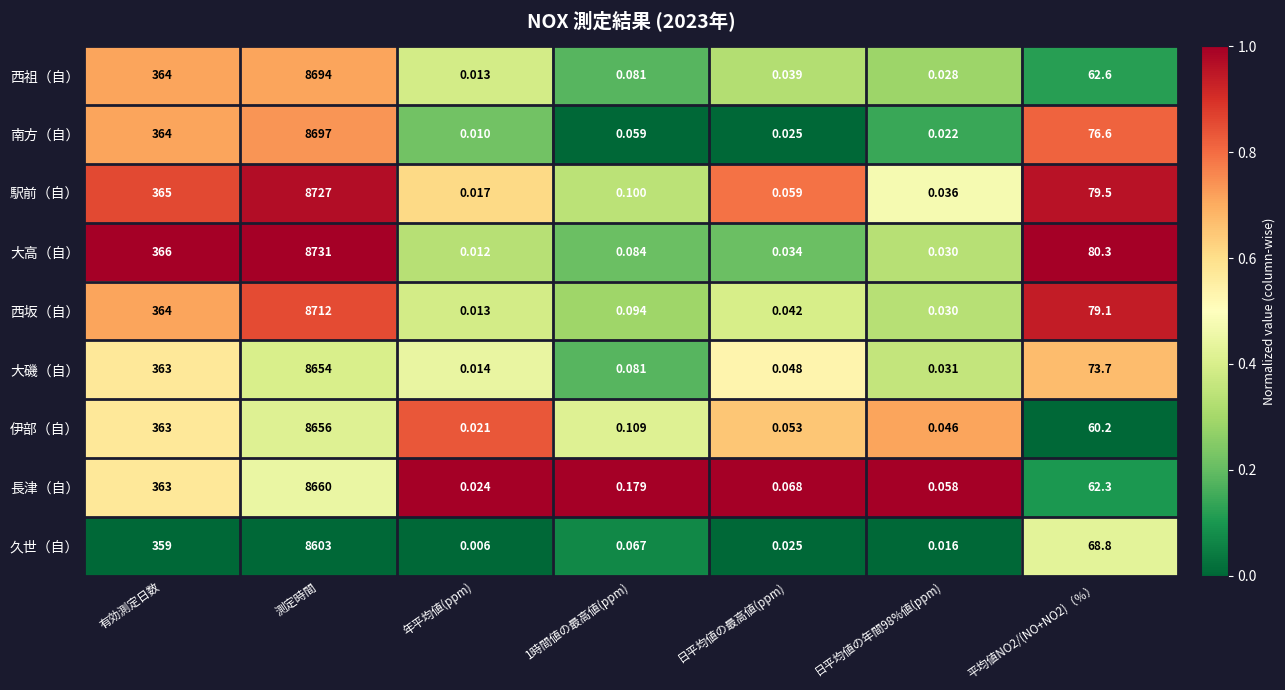

What is the total value across all series at 日平均値の年間98%値(ppm)?

0.3